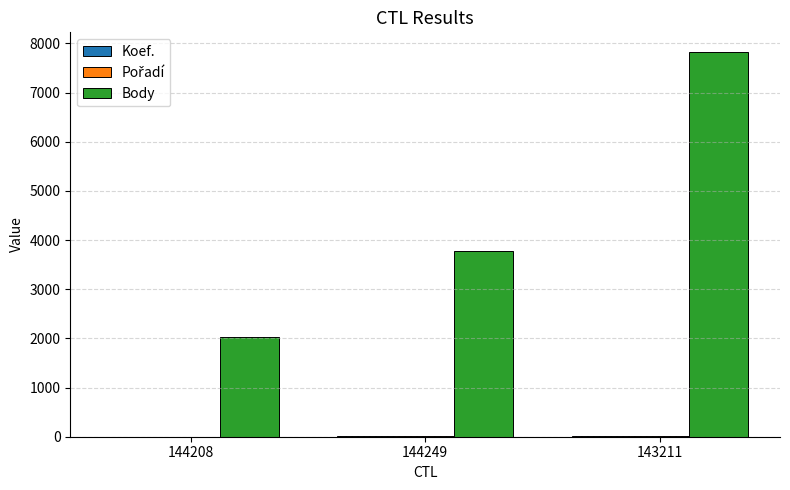

At which category is the sum across all series the highest?

143211